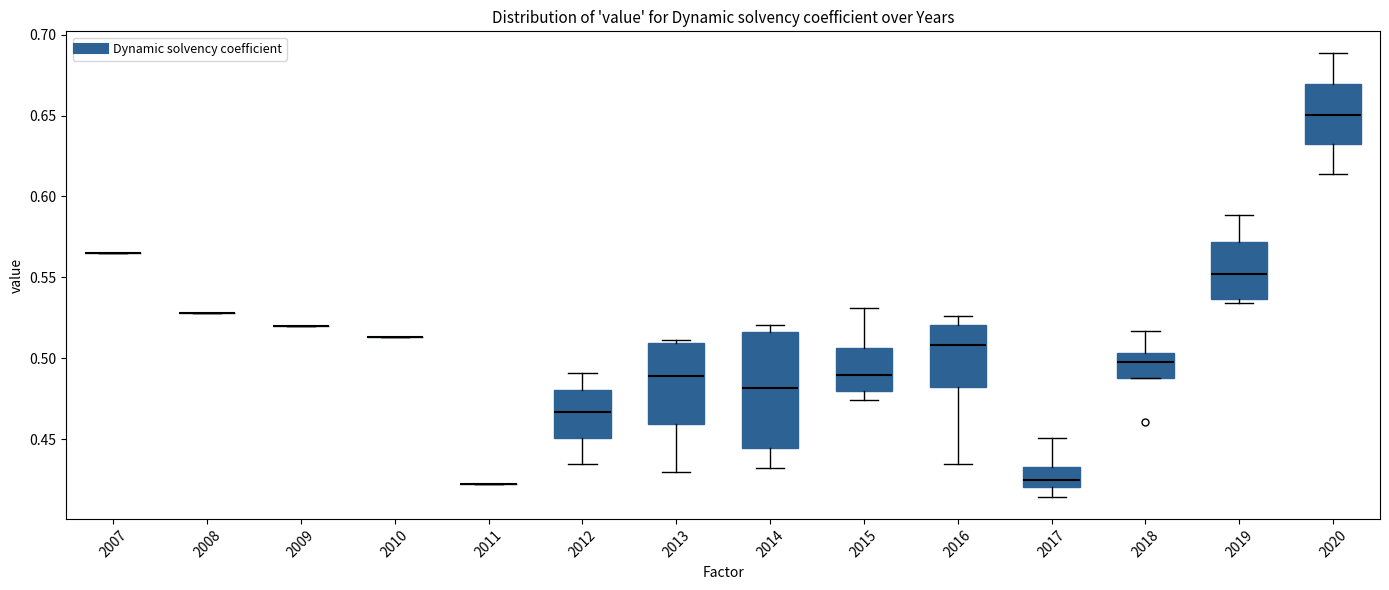

Where is the lower edge of the box at x = 2019 on the y-axis? The values are not printed on the chart, so give them approximately, as read against the axis.

0.535